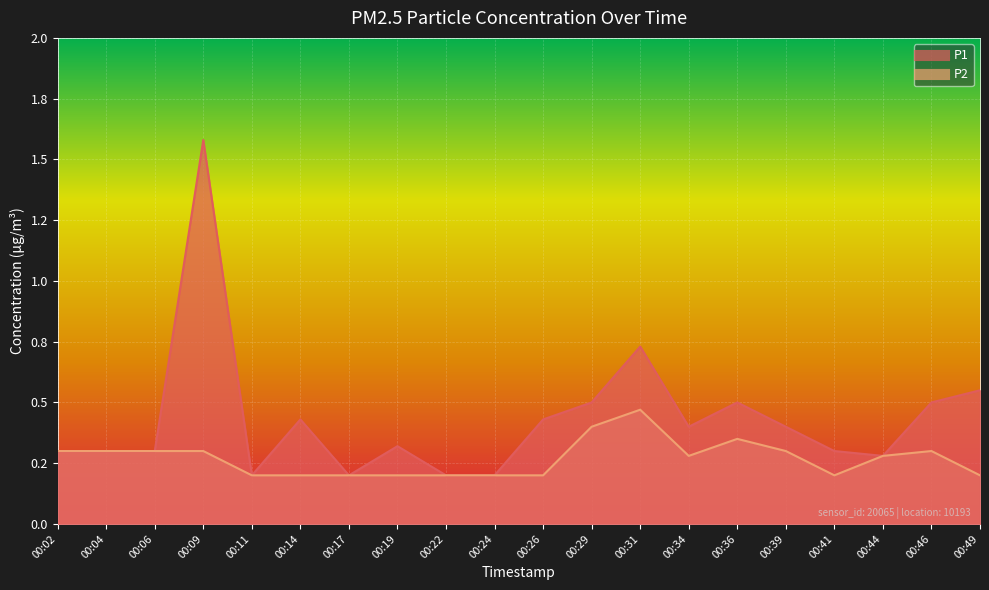

Reading left to right, transcribe all the data shown in this chart.

P1: 0.3	0.3	0.3	1.6	0.2	0.4	0.2	0.3	0.2	0.2	0.4	0.5	0.7	0.4	0.5	0.4	0.3	0.3	0.5	0.6
P2: 0.3	0.3	0.3	0.3	0.2	0.2	0.2	0.2	0.2	0.2	0.2	0.4	0.5	0.3	0.3	0.3	0.2	0.3	0.3	0.2